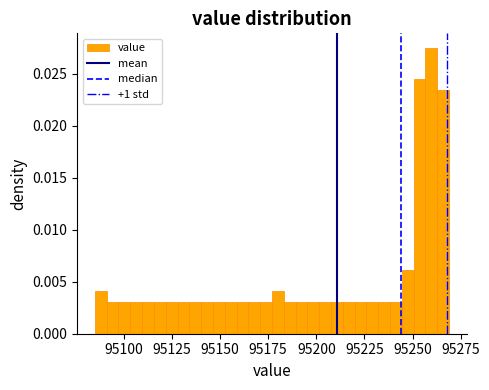

Around what value on the x-axis is the tallest bar? Give the approximate position of its centre, as read against the axis.

95260